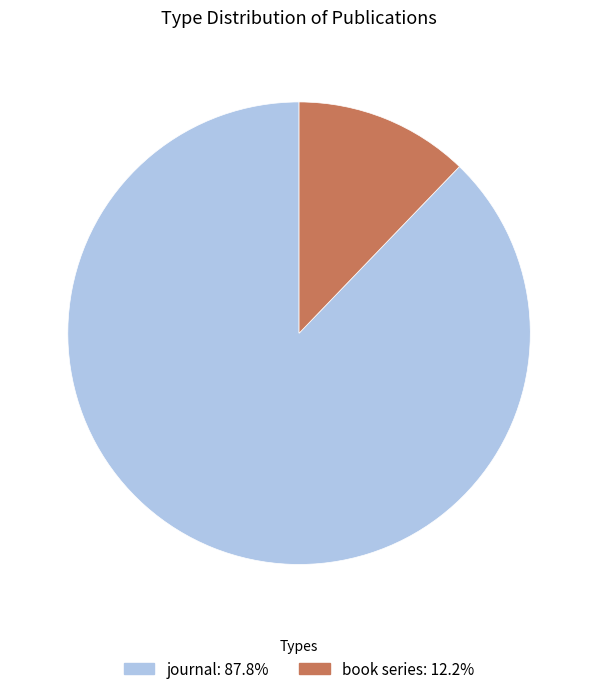

What is the largest slice in the pie chart?

journal